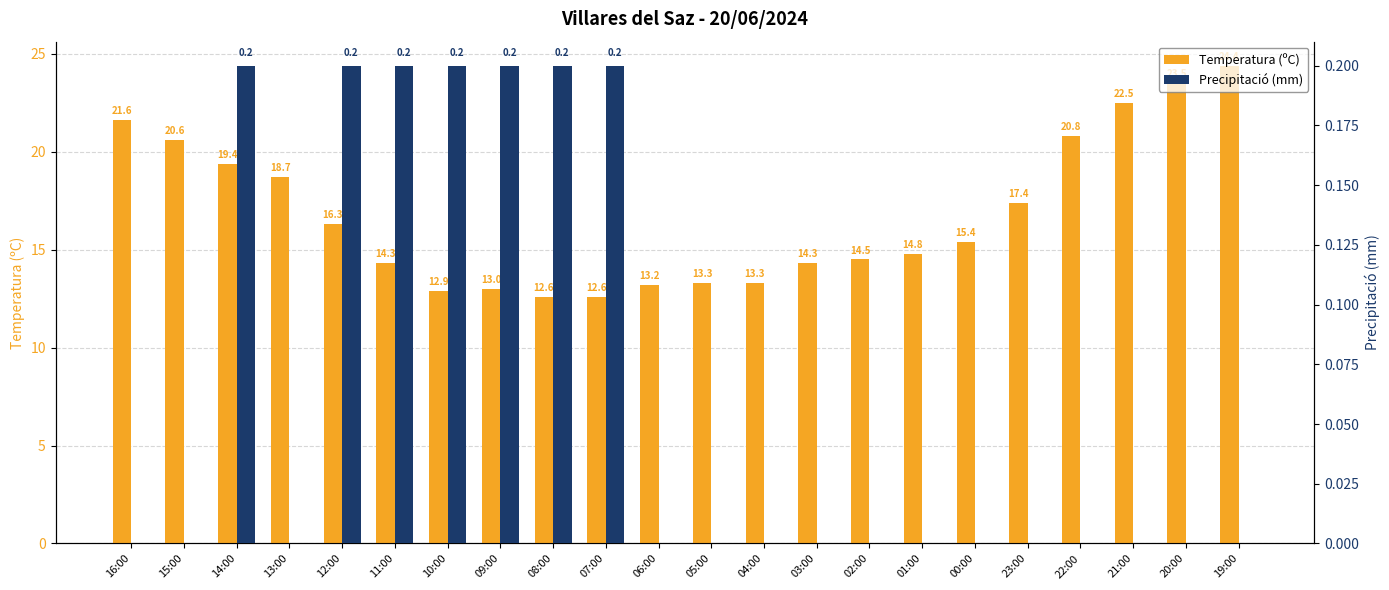

At 16:00, list the series in order from largest to smallest.

Temperatura (ºC), Precipitació (mm)